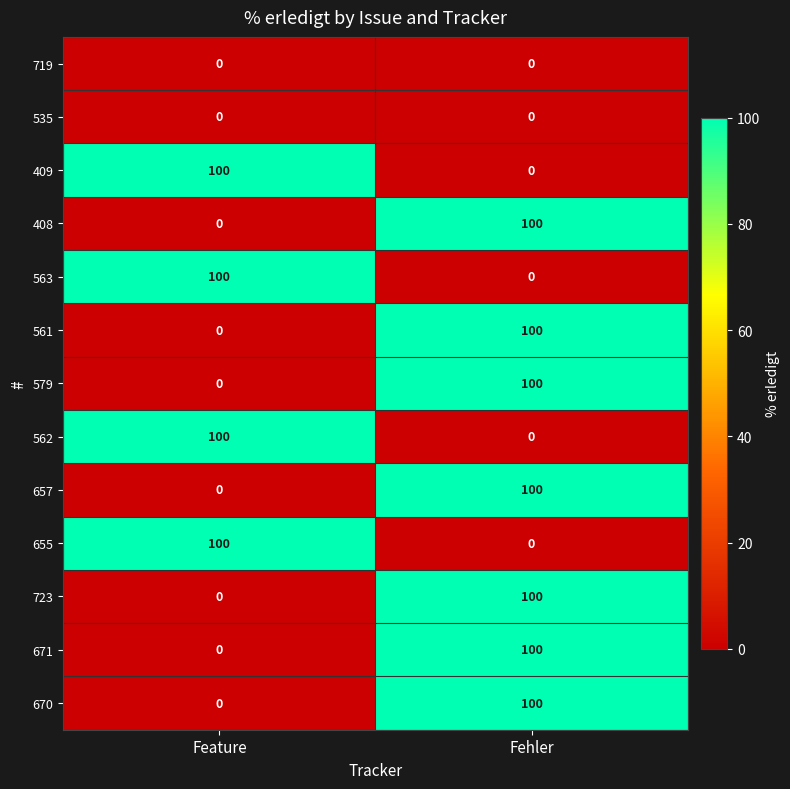

Where is 579 nearest to the value 50?

Feature